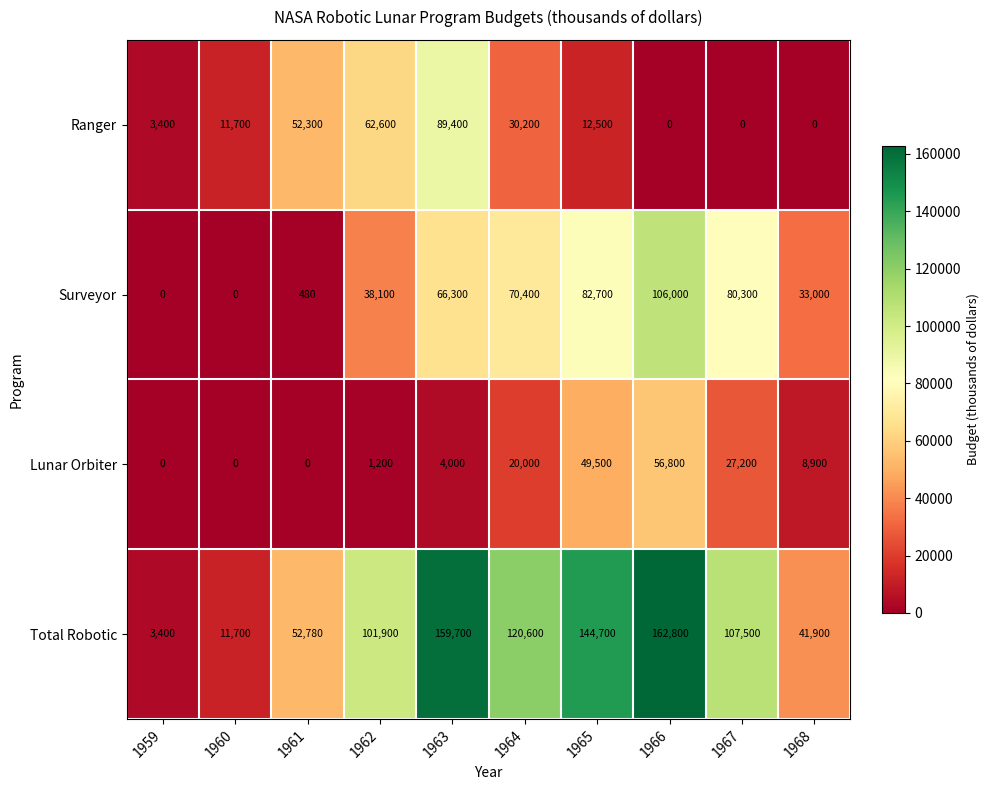

At which category is the sum across all series the highest?

1966